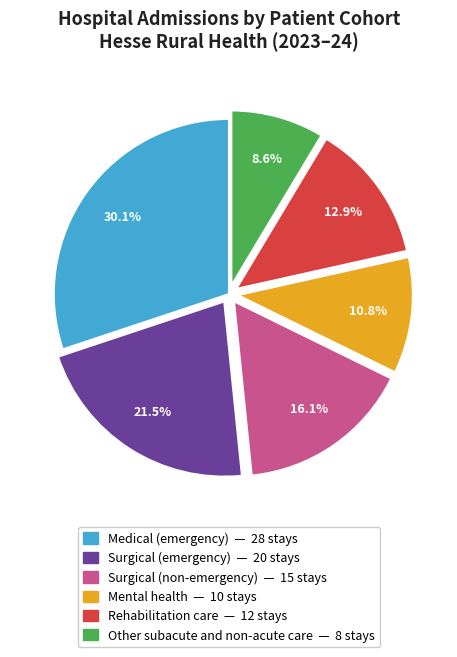

Is there a majority slice in this chart?

No